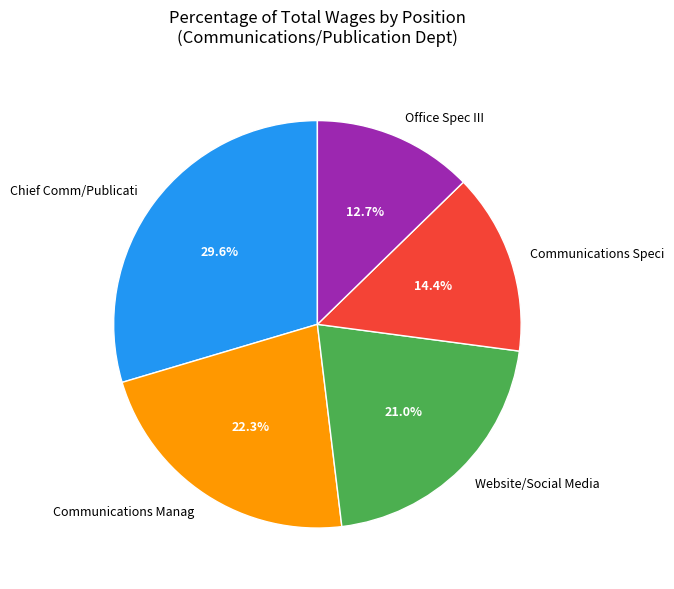

Rank the categories by value from highest to lowest.

Chief Comm/Publicati, Communications Manag, Website/Social Media, Communications Speci, Office Spec III